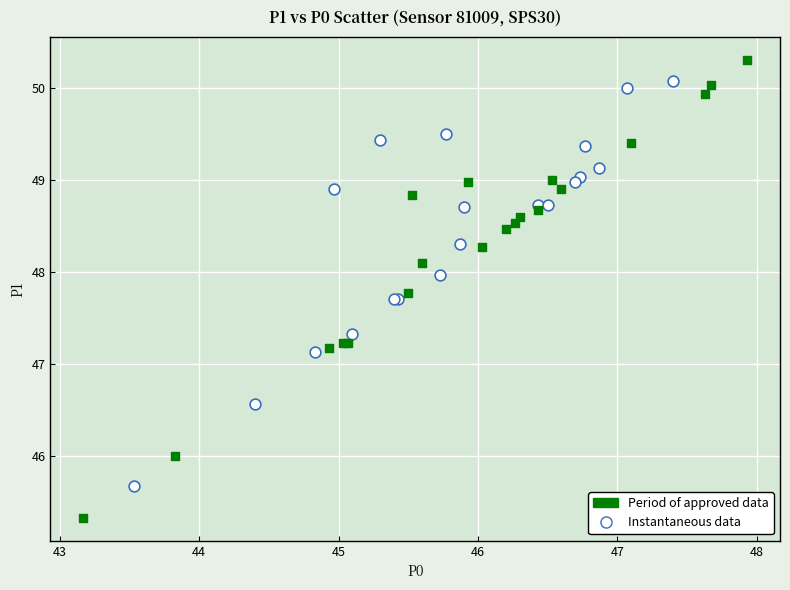

Which series contains the lowest Y value?

Period of approved data